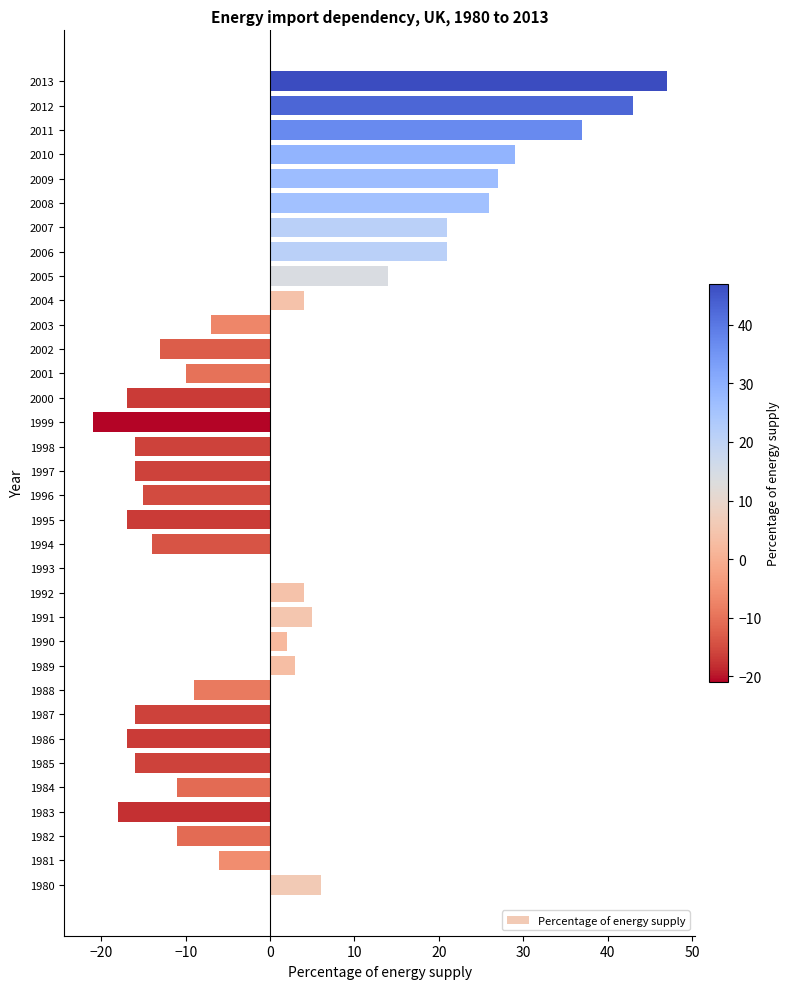

What is the change in value from 1981 to 1988?

-3